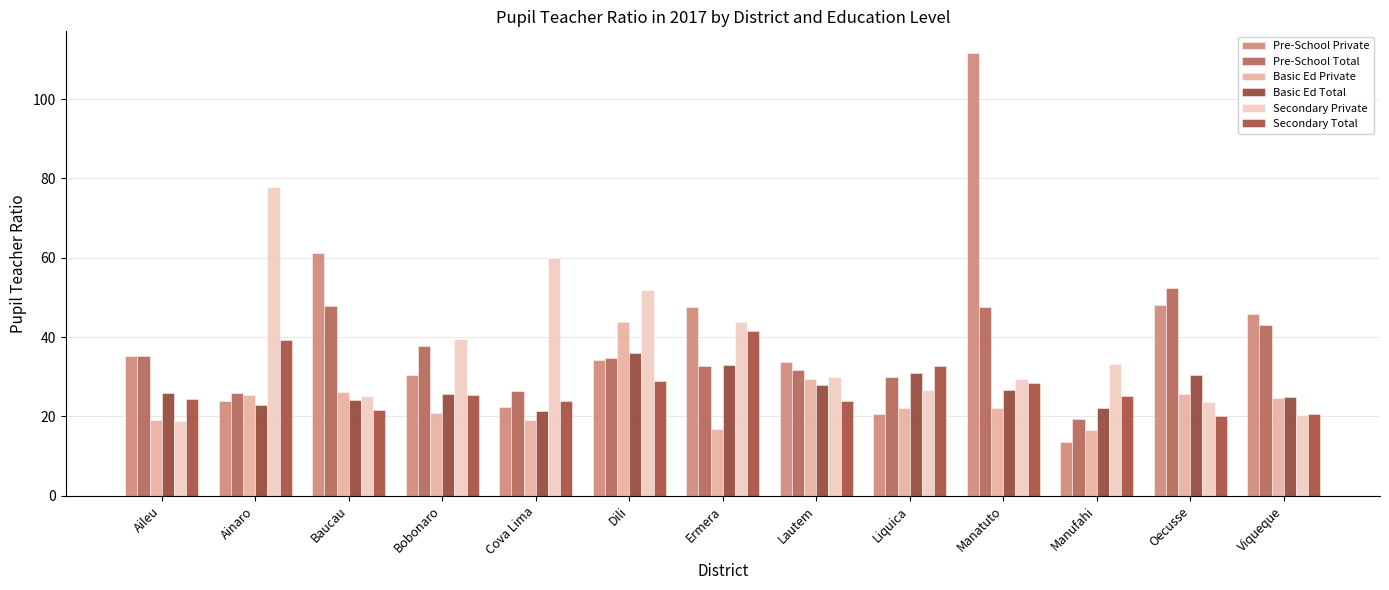

What is the difference between the highest and lowest values at Bobonaro?

18.9